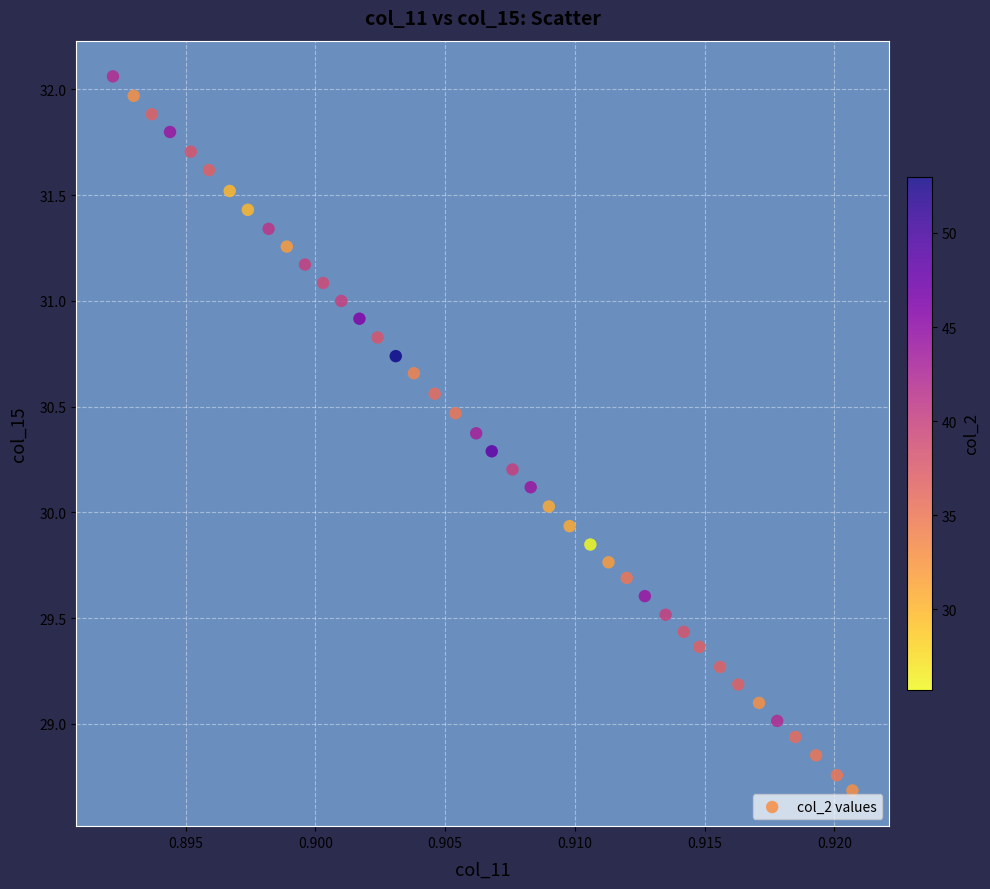

What is the range of Y values (max minus min)?

3.4